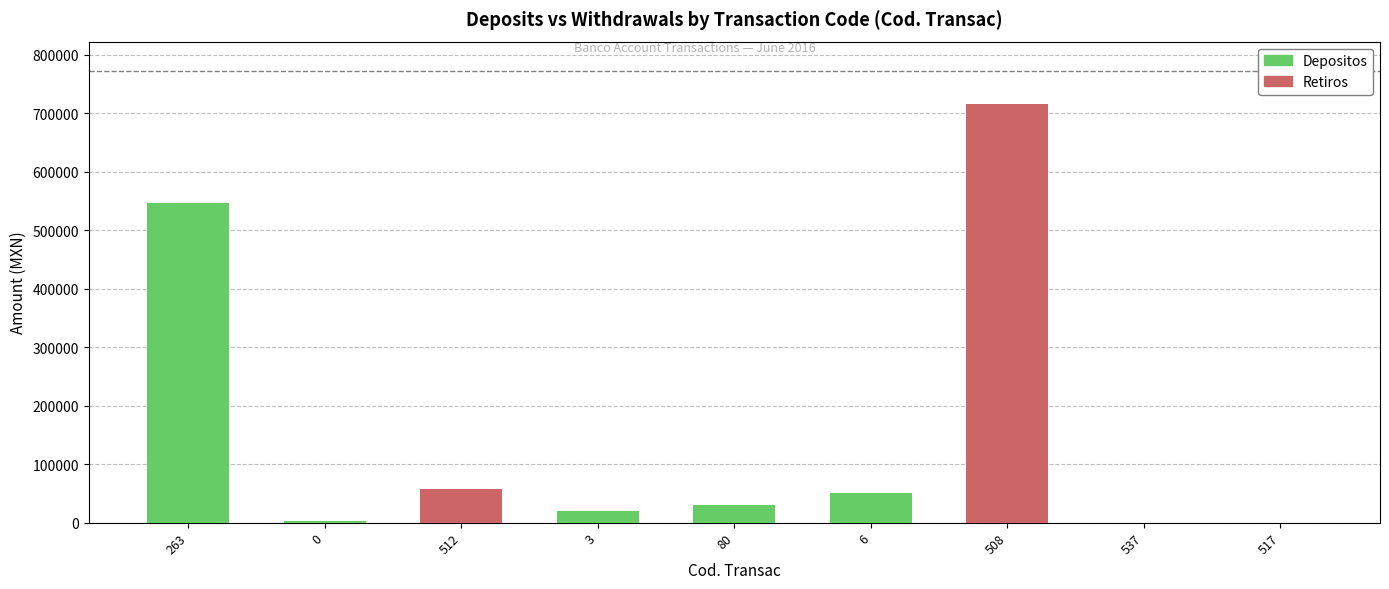

The value of Depositos at 537 is 0.0. True or false?

True